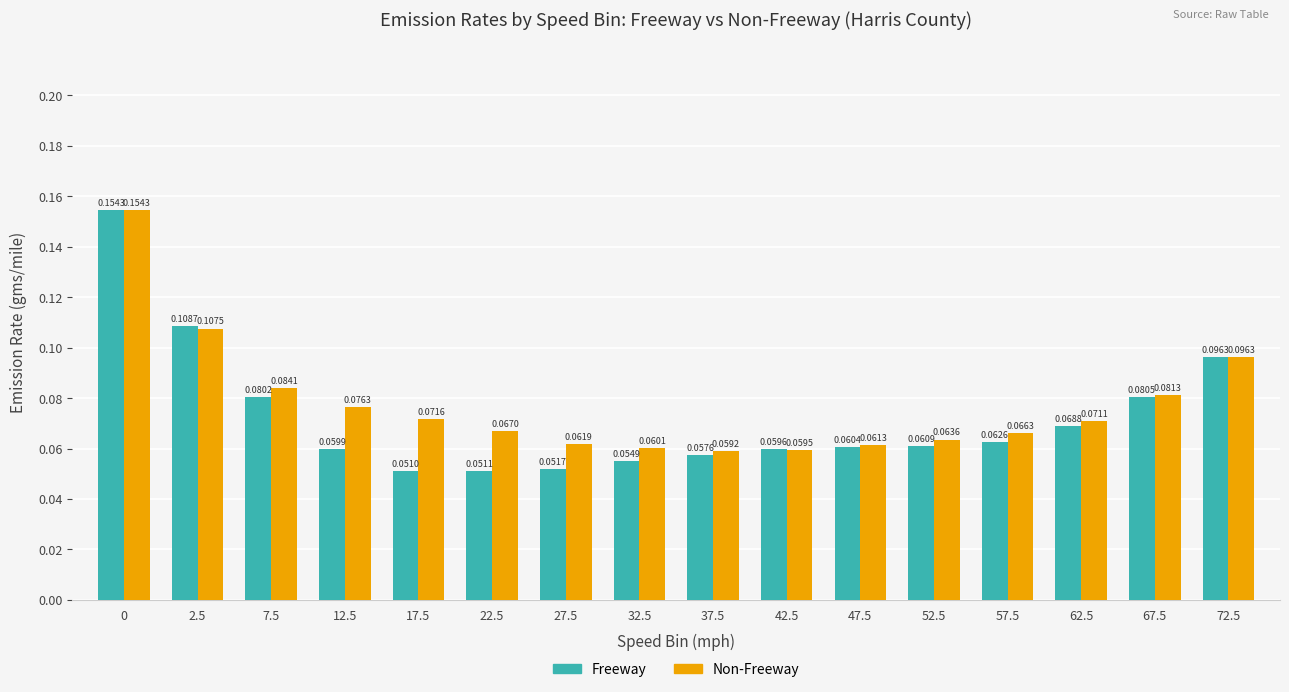

Between 2.5 and 47.5, which series saw the biggest shift?

Freeway